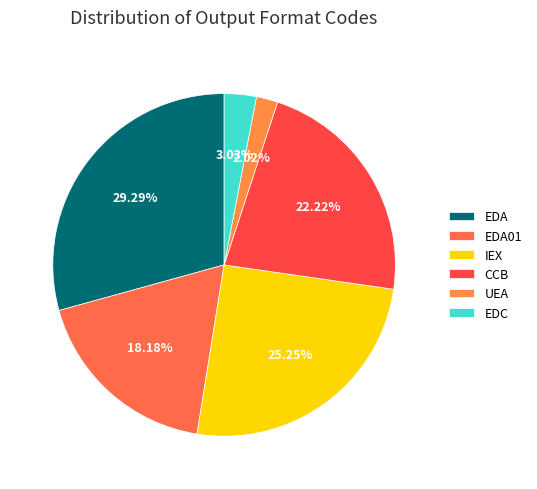

Count the number of slices in the pie.

6